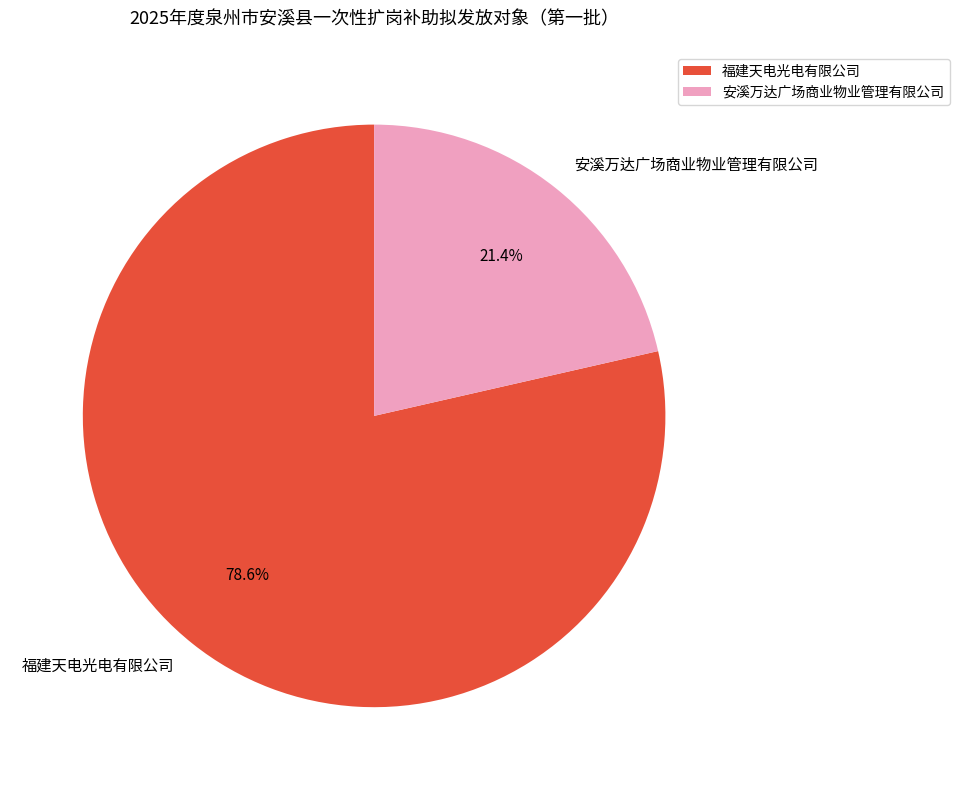

Which slice is the largest?

福建天电光电有限公司